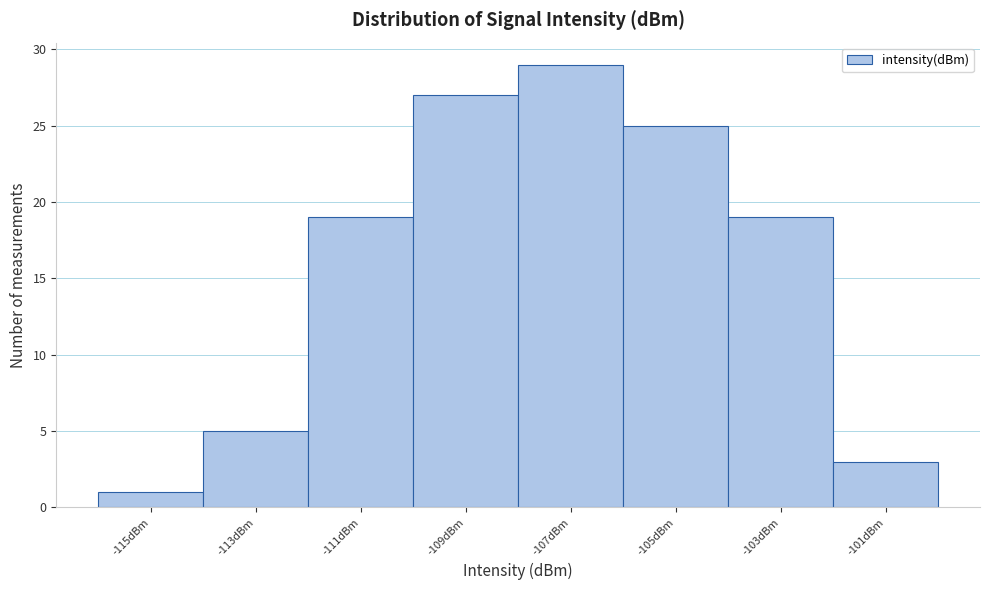

Reading left to right, what are all the values shown in this chart?

1	5	19	27	29	25	19	3